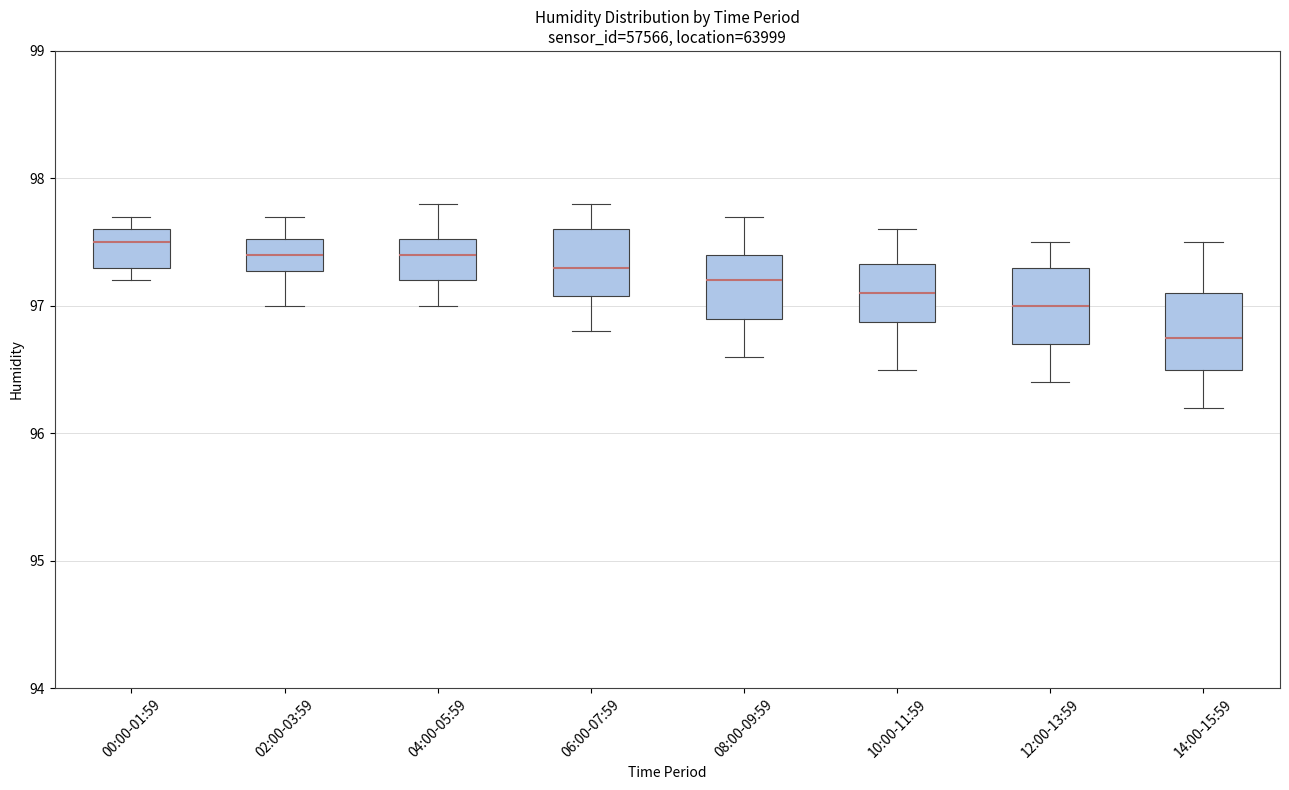

Where does the median line of the box for 12:00-13:59 sit on the y-axis? The values are not printed on the chart, so give them approximately, as read against the axis.

97.0